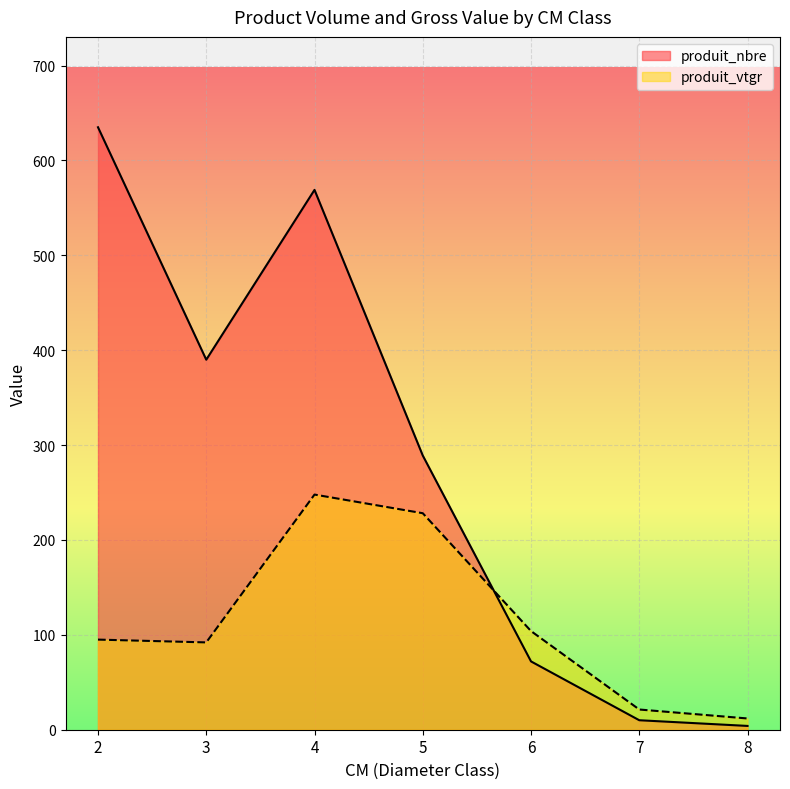

What is the smallest value displayed?

4.0